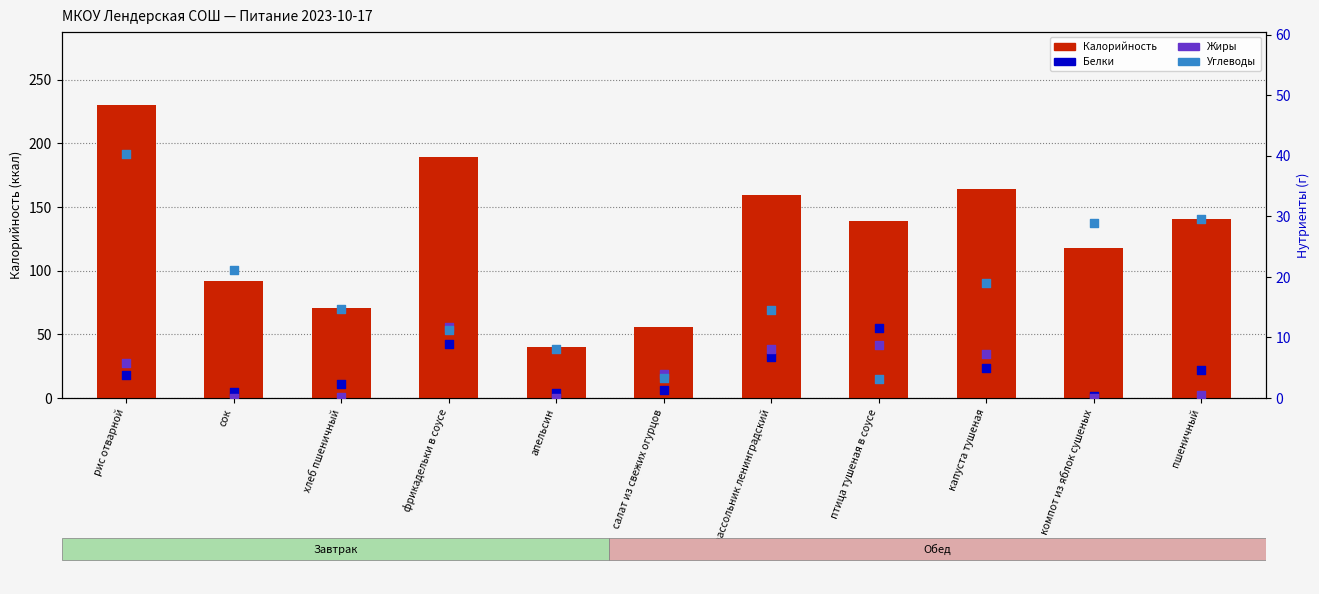

At how many categories does at least one series exceed 13?

11